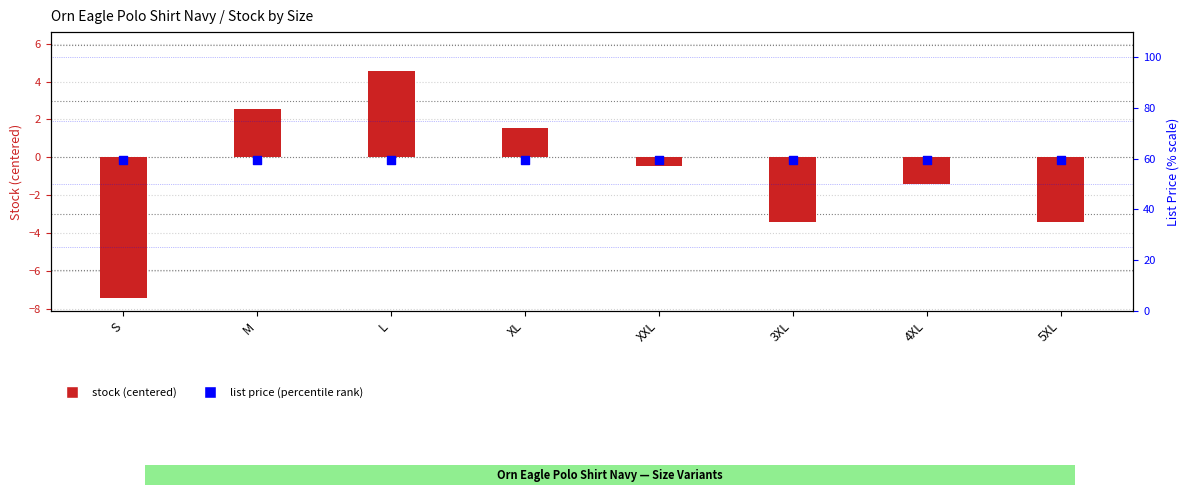

Which series has the largest total across all categories?

list price (percentile)